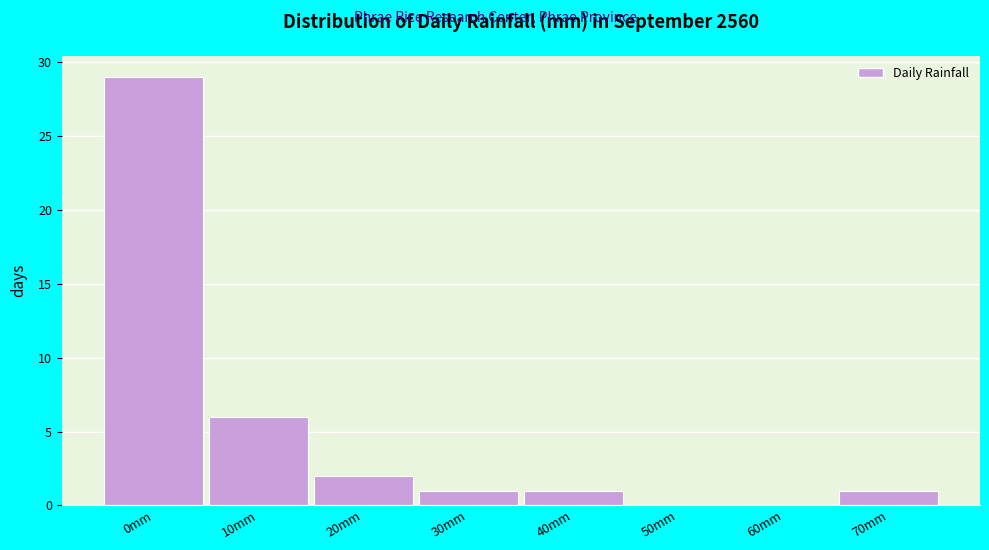

Reading left to right, extract all data points from this chart.

0mm=29	10mm=6	20mm=2	30mm=1	40mm=1	50mm=0	60mm=0	70mm=1